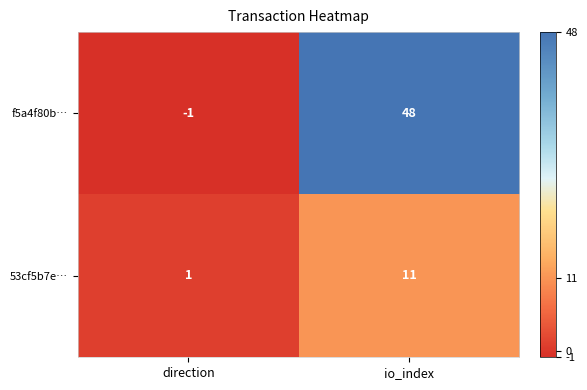

Count the number of data series in this chart.

2